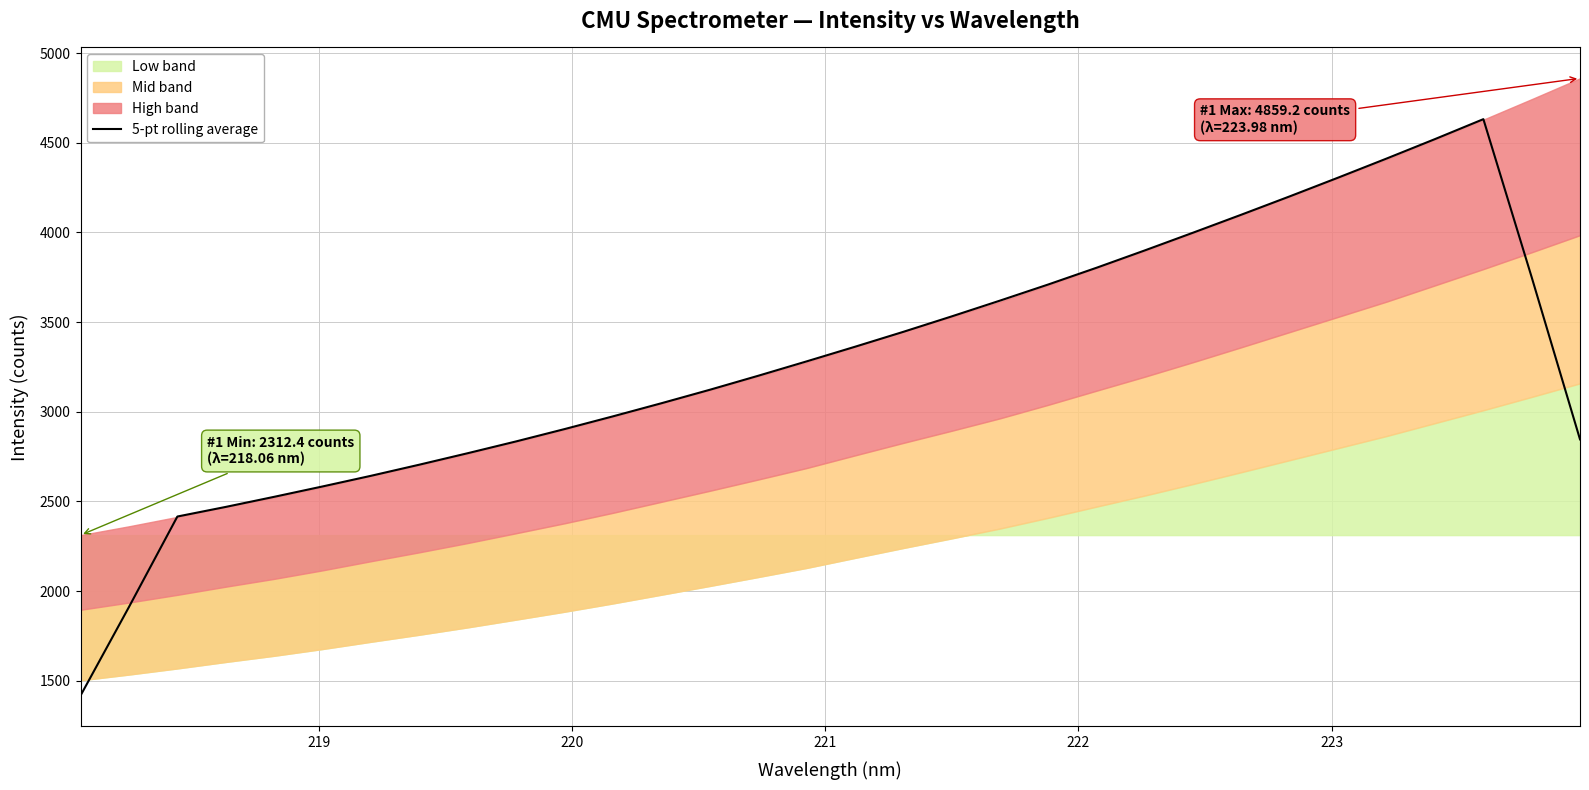

What is the lowest value of the 5-pt rolling average series?

1417.6